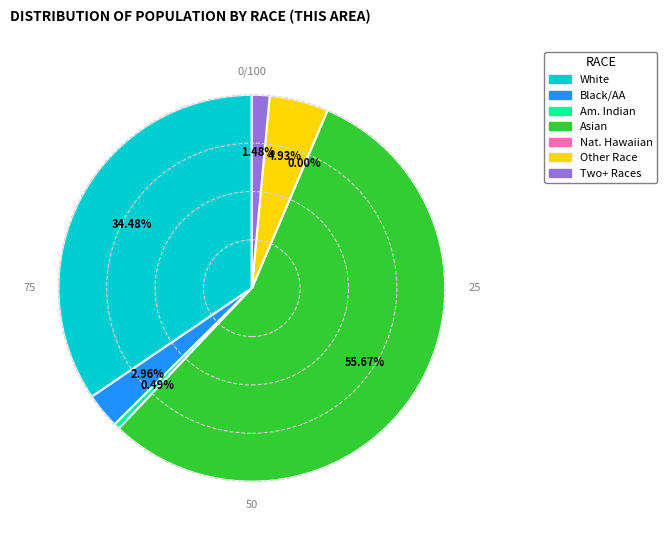

To the nearest percent, what percentage of the pie is Asian alone?

56%